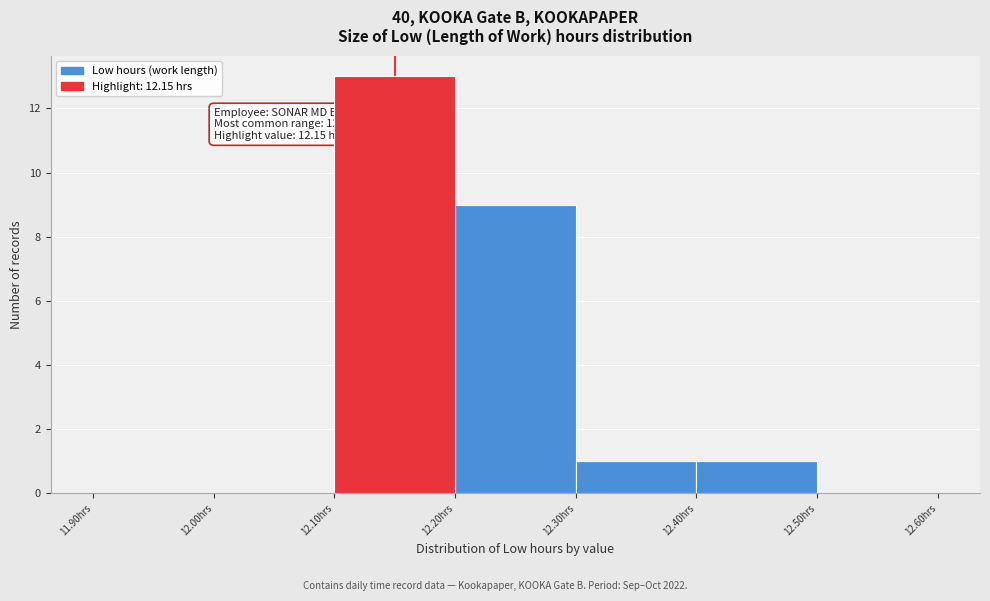

Over which range of the x-axis is the bar tallest?

12.1 to 12.2